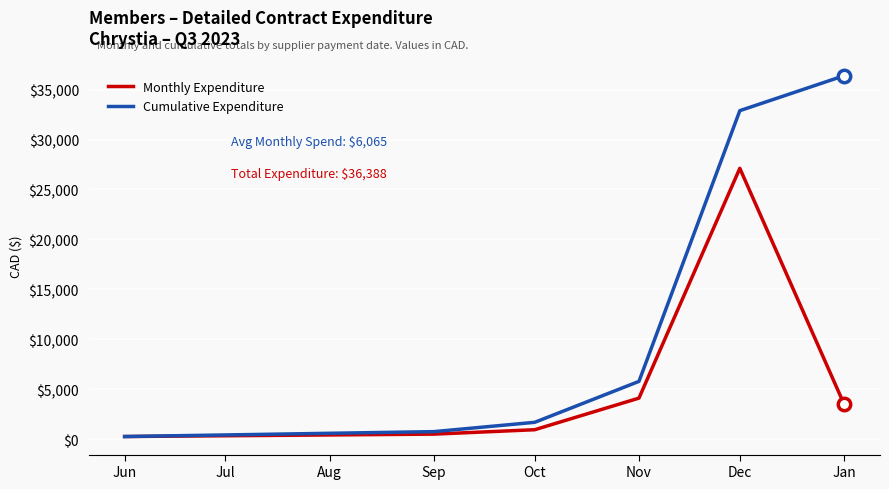

At which category is the sum across all series the highest?

Dec